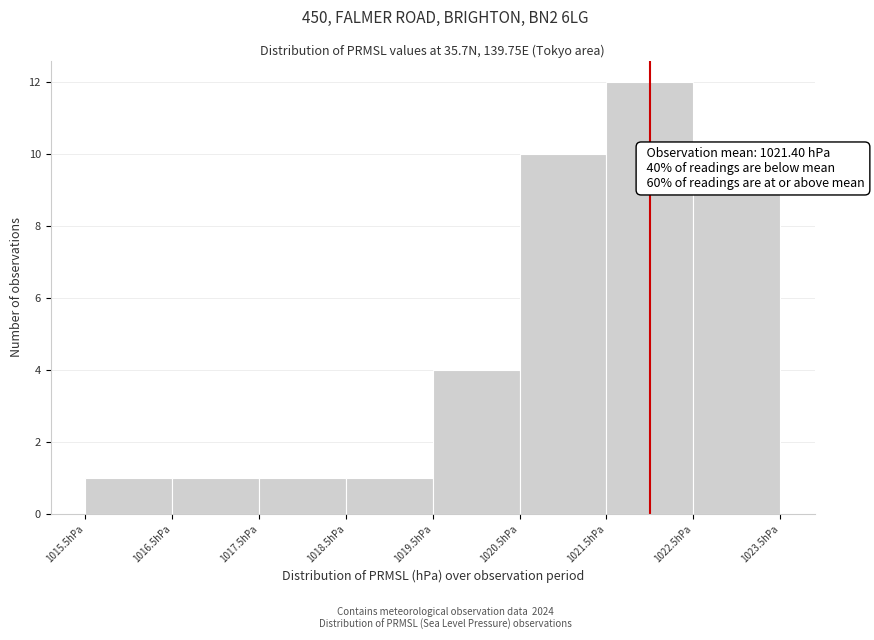

Which range on the x-axis has the tallest bar?

1021.5 to 1022.5